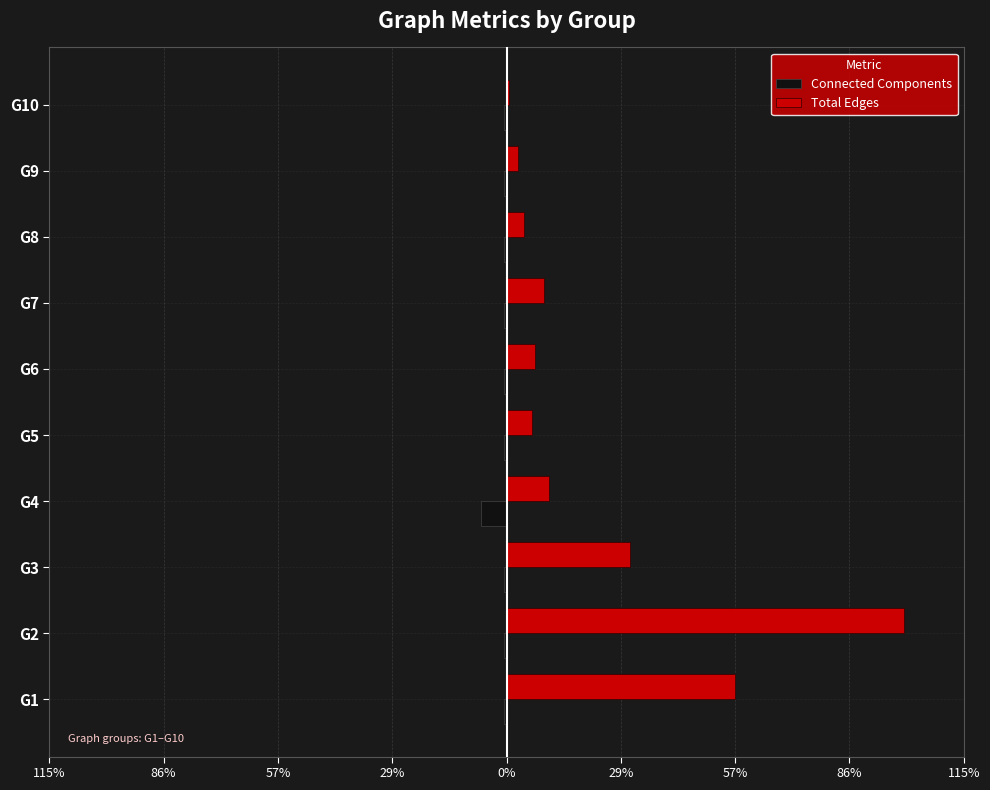

What are all the series names shown in the legend?

Connected Components, Total Edges